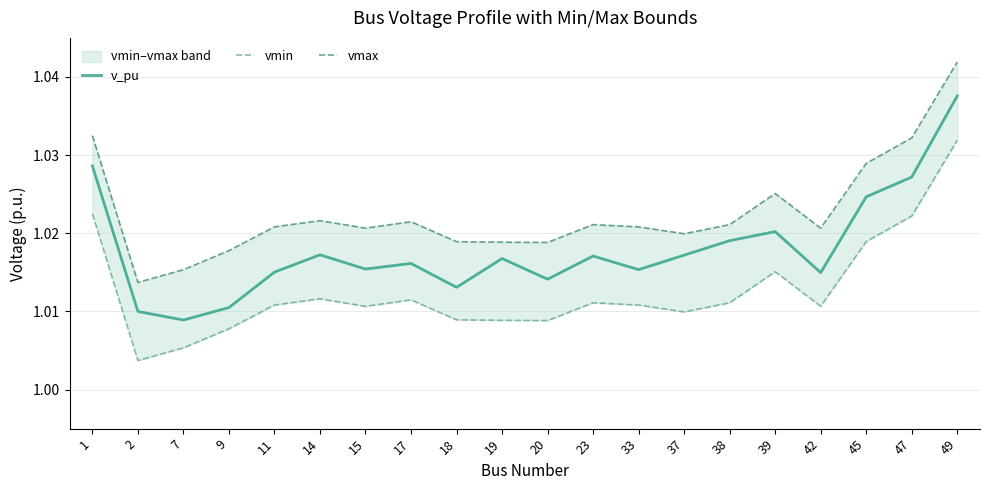

Reading left to right, extract all data points from this chart.

v_pu: 1.0	1.0	1.0	1.0	1.0	1.0	1.0	1.0	1.0	1.0	1.0	1.0	1.0	1.0	1.0	1.0	1.0	1.0	1.0	1.0
vmin: 1.0	1.0	1.0	1.0	1.0	1.0	1.0	1.0	1.0	1.0	1.0	1.0	1.0	1.0	1.0	1.0	1.0	1.0	1.0	1.0
vmax: 1.0	1.0	1.0	1.0	1.0	1.0	1.0	1.0	1.0	1.0	1.0	1.0	1.0	1.0	1.0	1.0	1.0	1.0	1.0	1.0